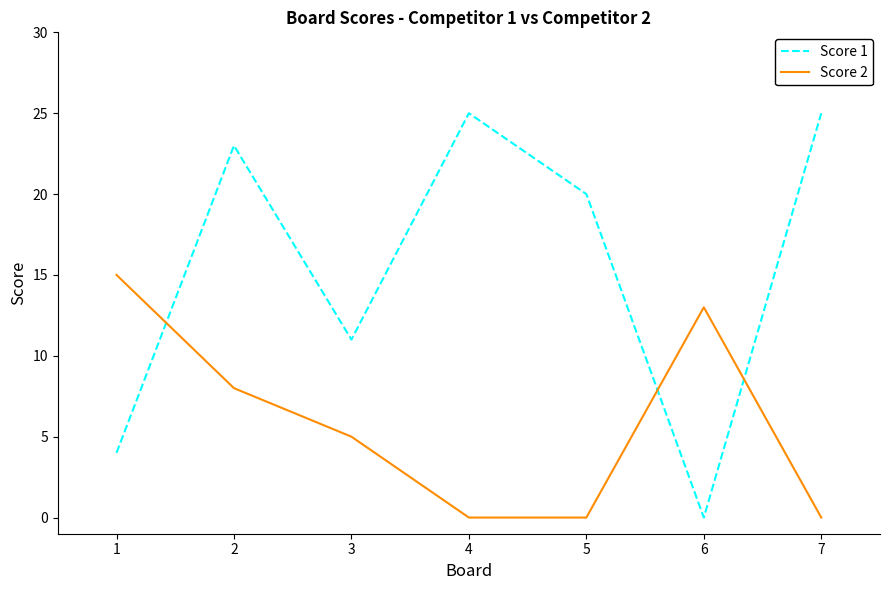

List the series in order of their peak value, highest first.

Score 1, Score 2